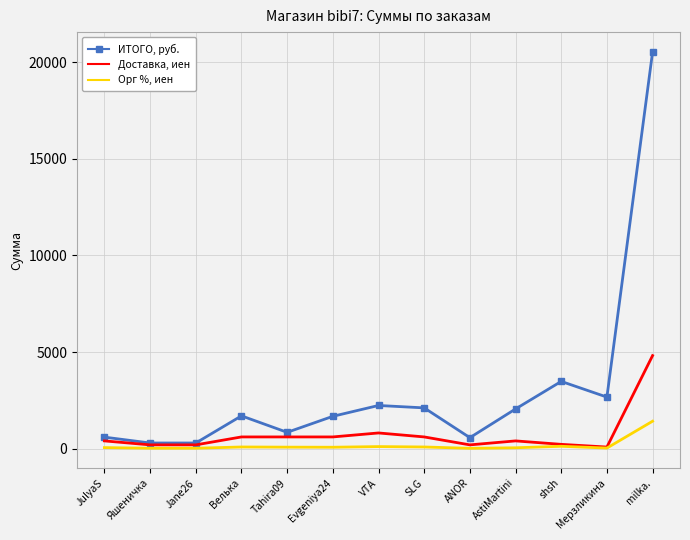

Which series has the widest spread of values?

ИТОГО, руб.